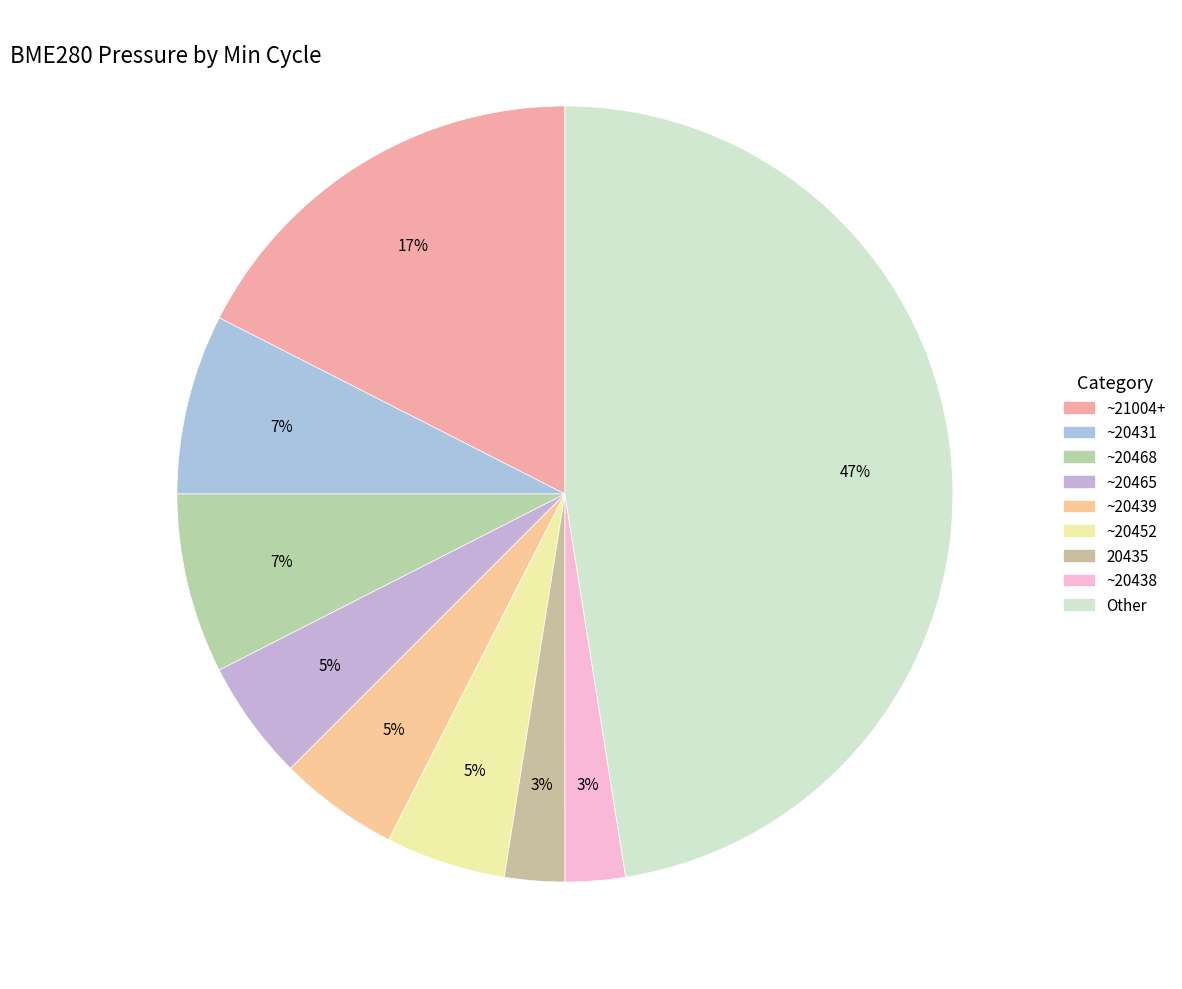

How many slices are in this pie chart?

9